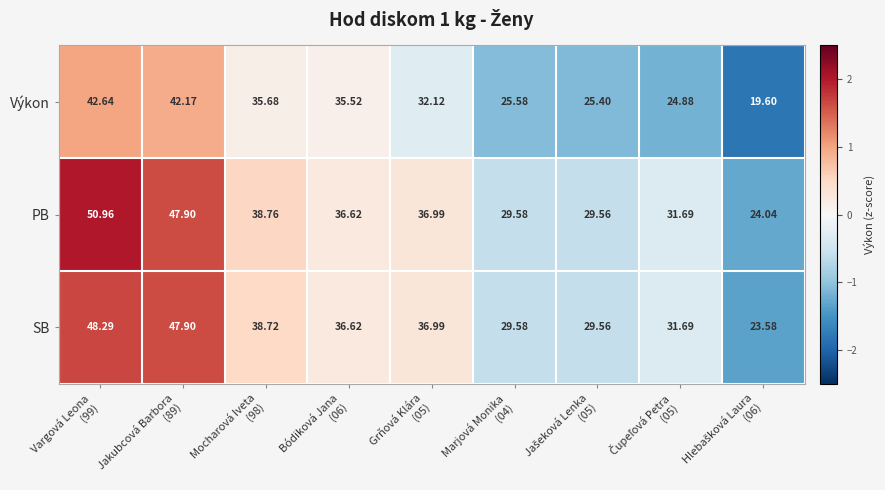

Which series has the largest range (max minus min)?

PB